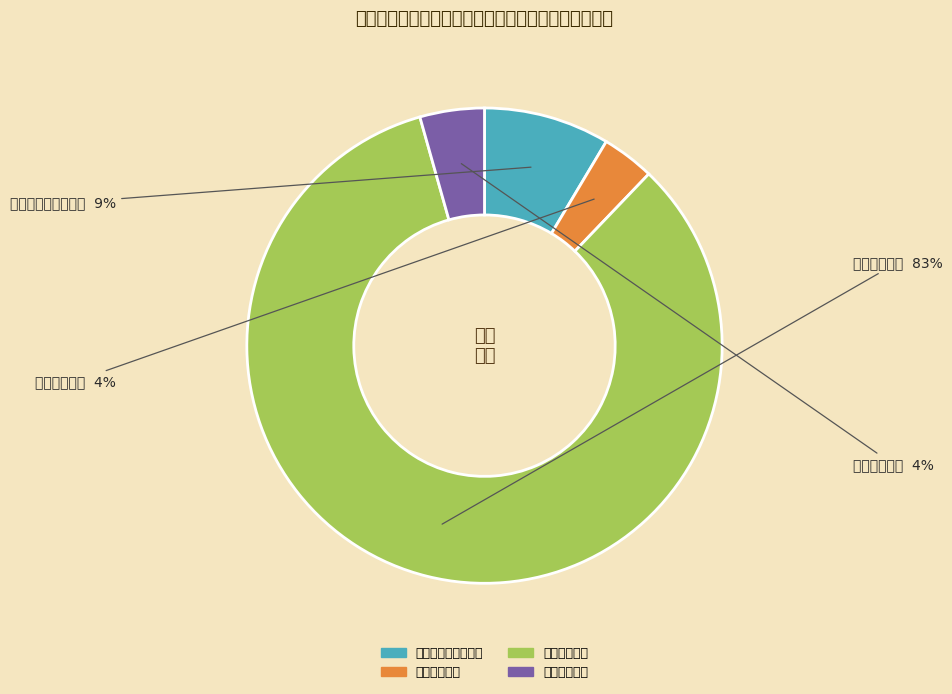

Is it true that 社会保障和就业支出 is 9% of the pie?

True